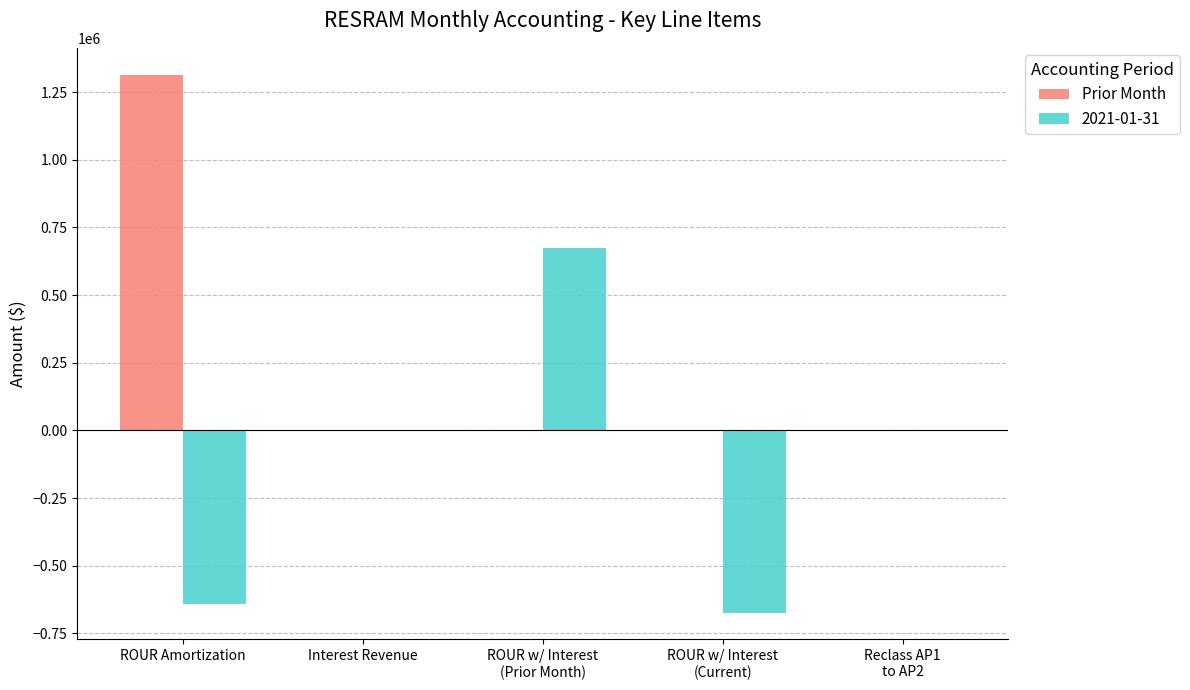

What is the sum of all Prior Month values?

1314351.5